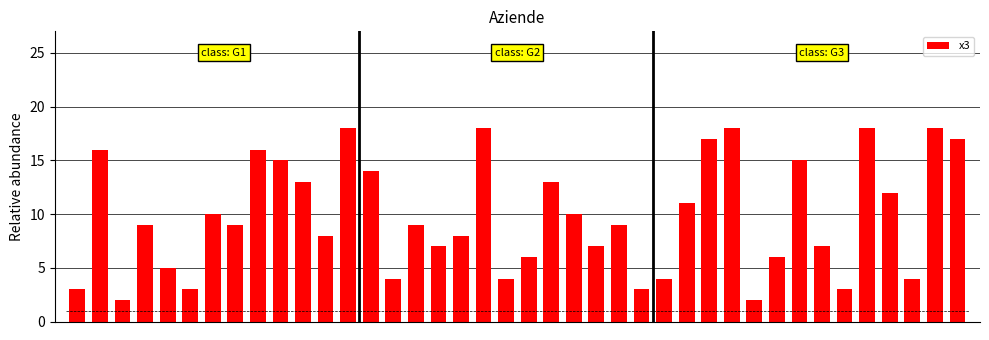

What is the change in value from 13 to 24?

-5